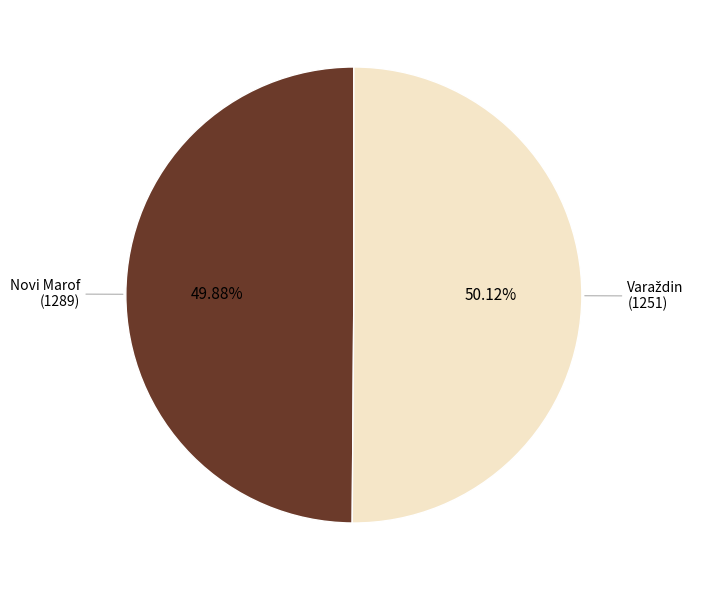

Is there a majority slice in this chart?

Yes